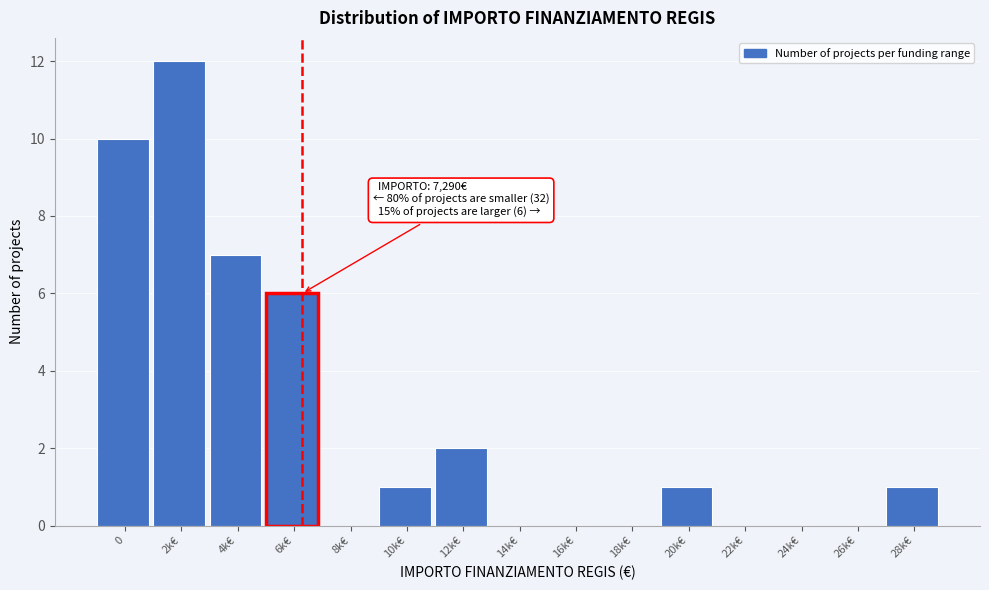

Reading left to right, transcribe all the data shown in this chart.

0=10	2k€=12	4k€=7	6k€=6	8k€=0	10k€=1	12k€=2	14k€=0	16k€=0	18k€=0	20k€=1	22k€=0	24k€=0	26k€=0	28k€=1